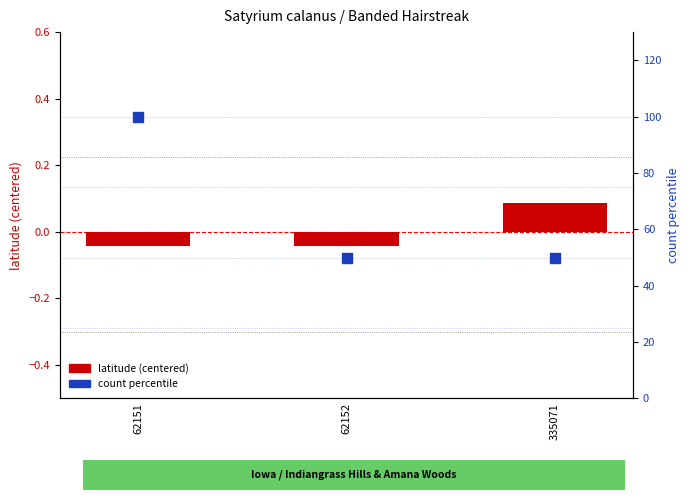

What is the total value across all series at 62151?

100.0